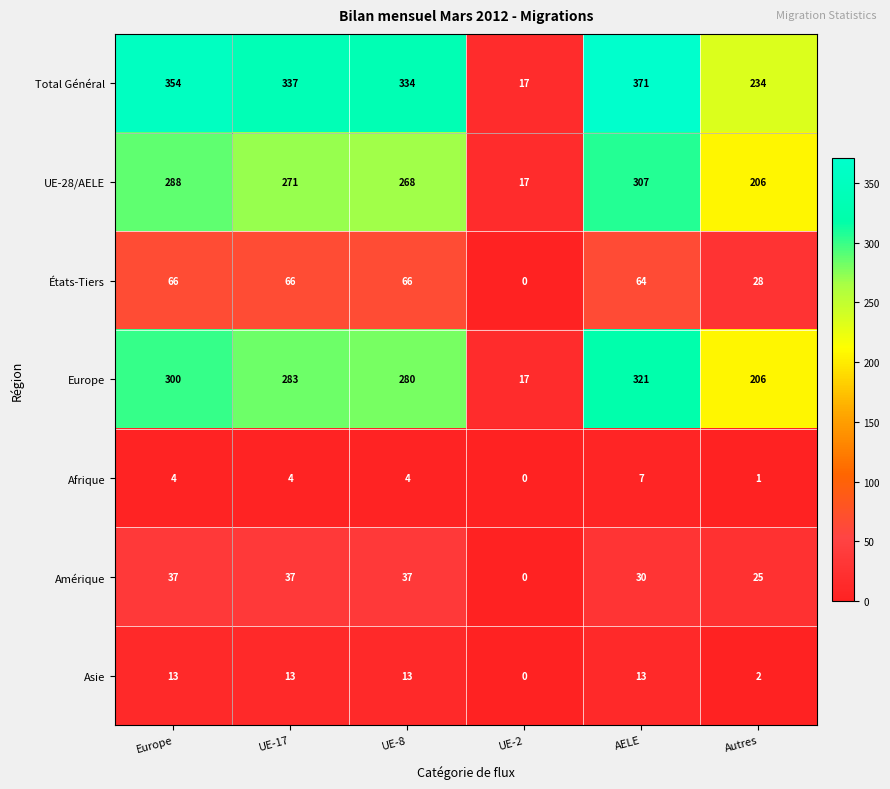

The value of Total Général at AELE is 500. True or false?

False